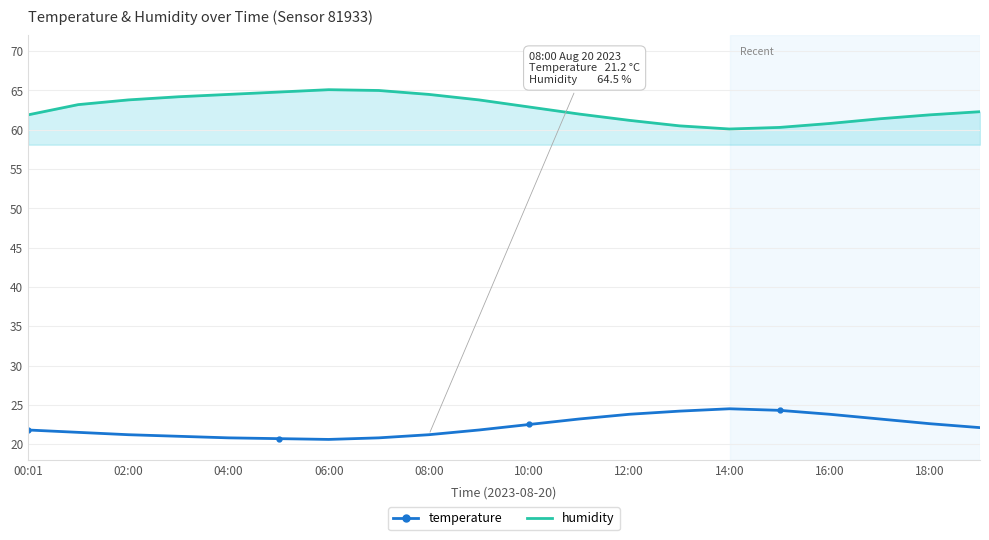

What is the difference between the maximum and minimum values in the humidity series?

5.0